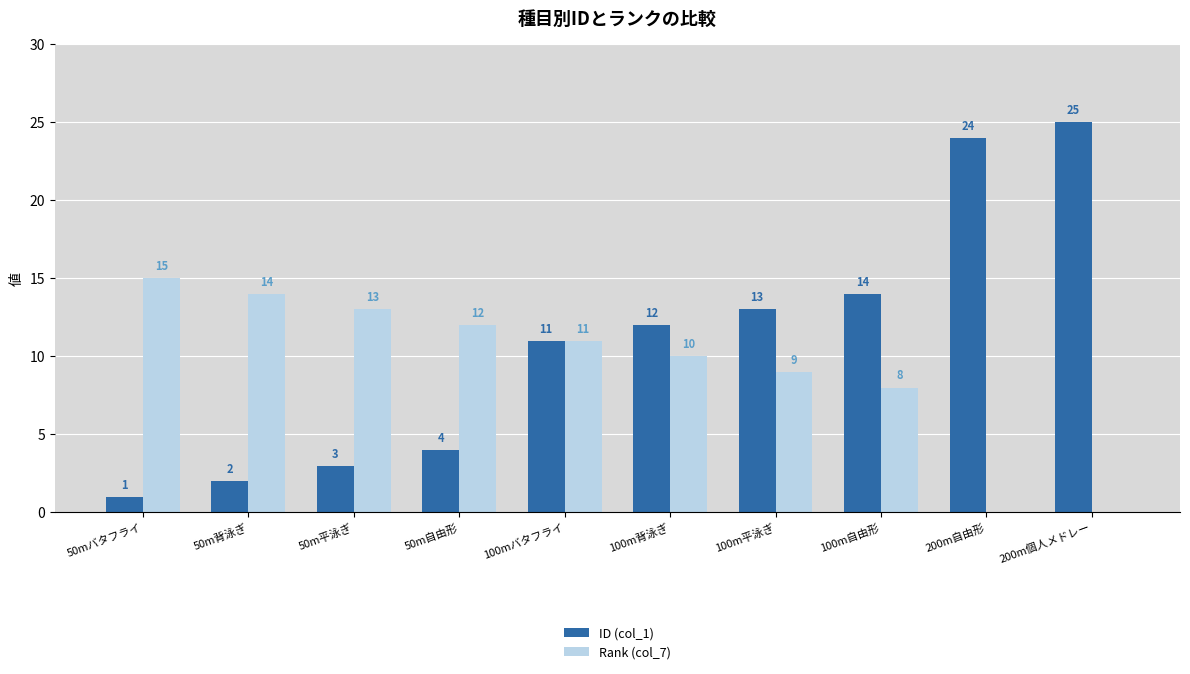

Are the bars grouped side by side (vs. stacked)?

Yes